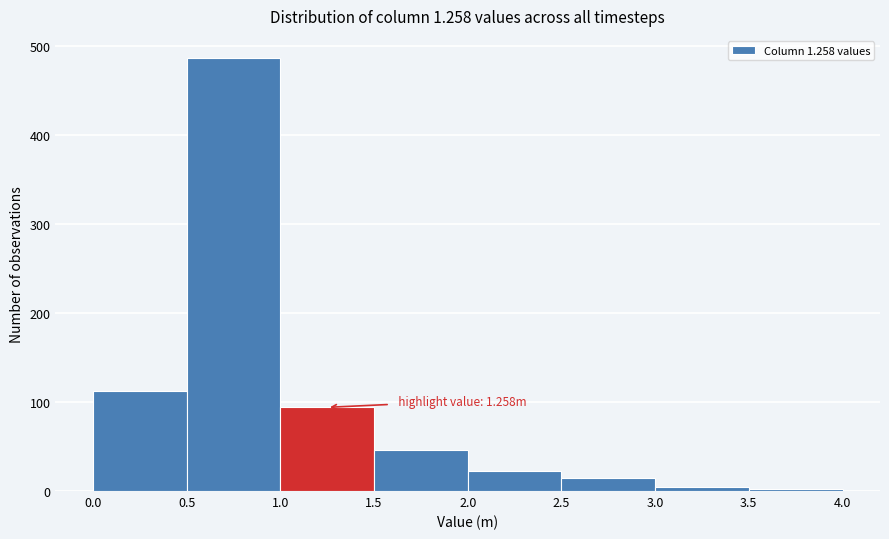

Which range on the x-axis has the tallest bar?

0.5 to 1.0